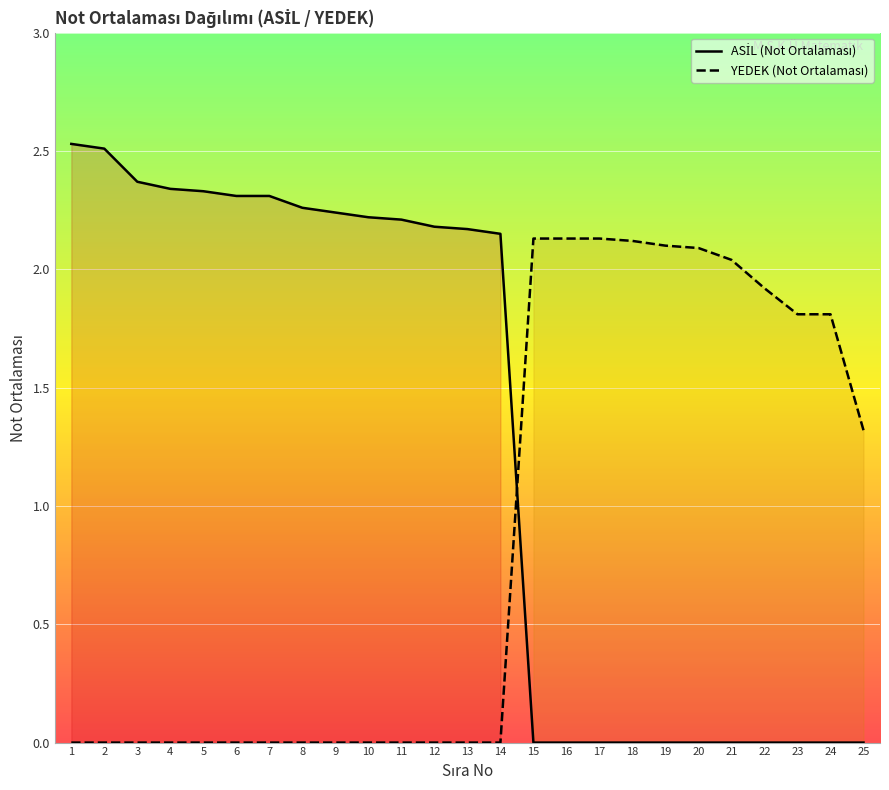

Count the number of data series in this chart.

2